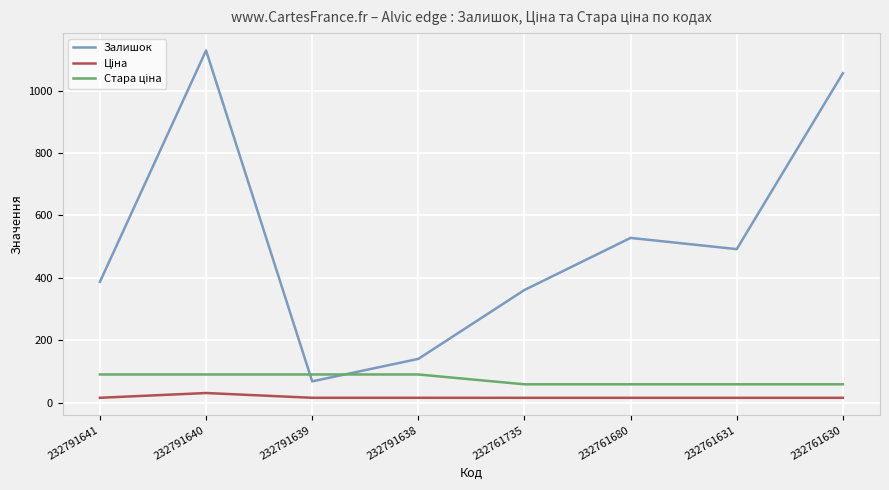

Is this an area chart (filled region under the line)?

No